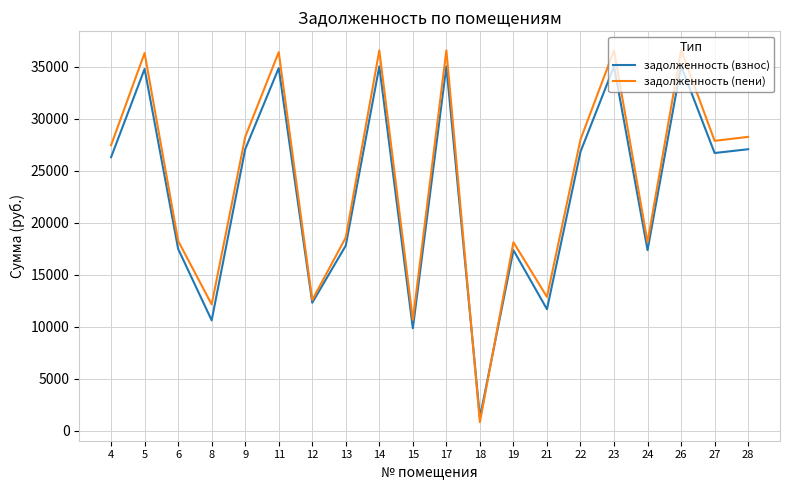

What are all the series names shown in the legend?

задолженность (взнос), задолженность (пени)